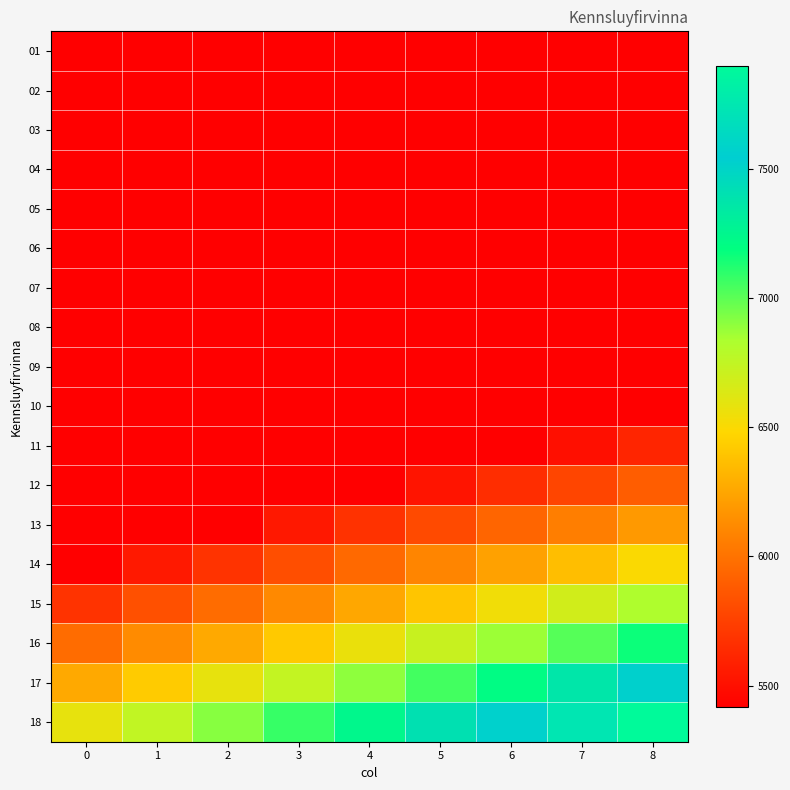

Which series has the largest range (max minus min)?

18